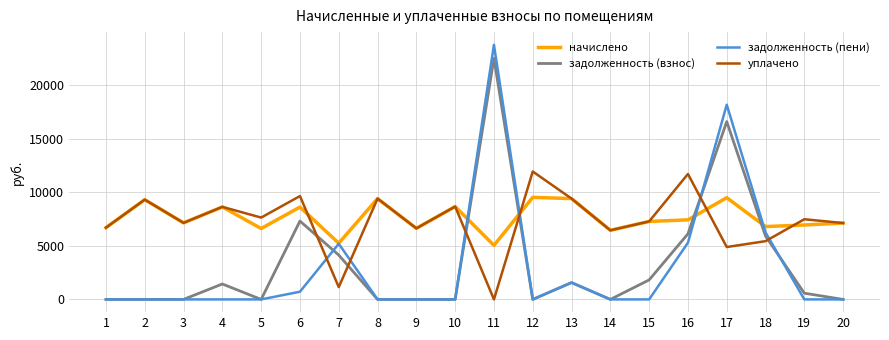

What is the maximum value for задолженность (взнос)?

22529.8